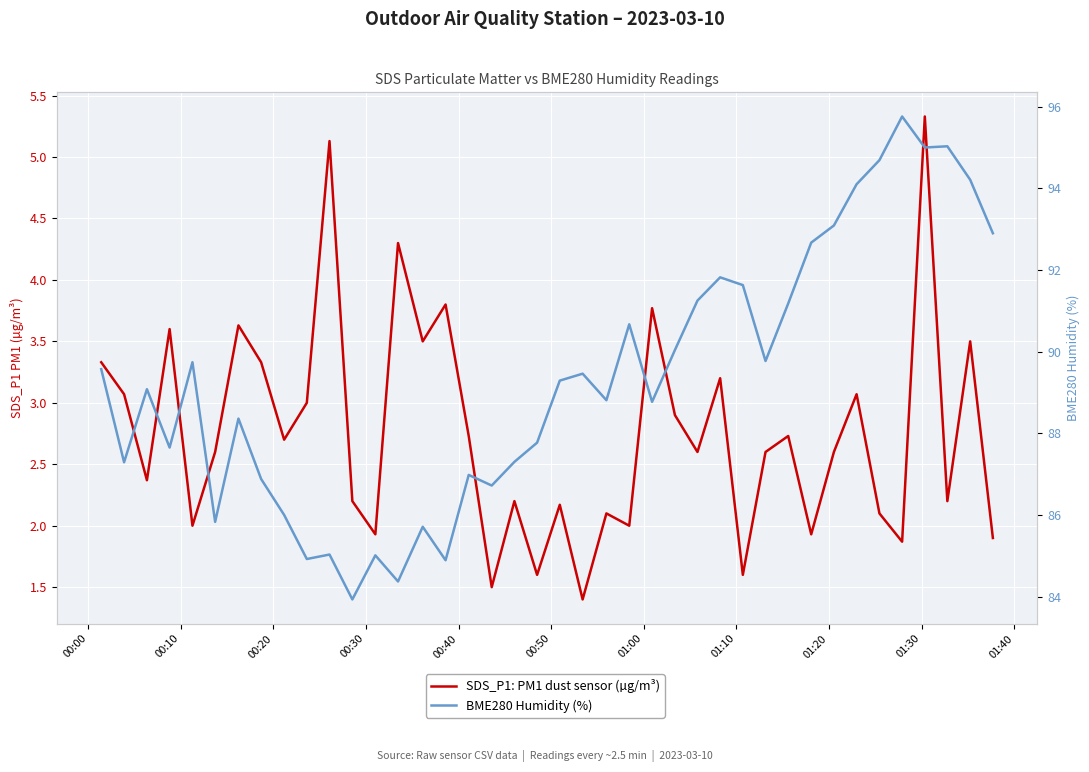

What is the minimum value shown in the chart?

1.4